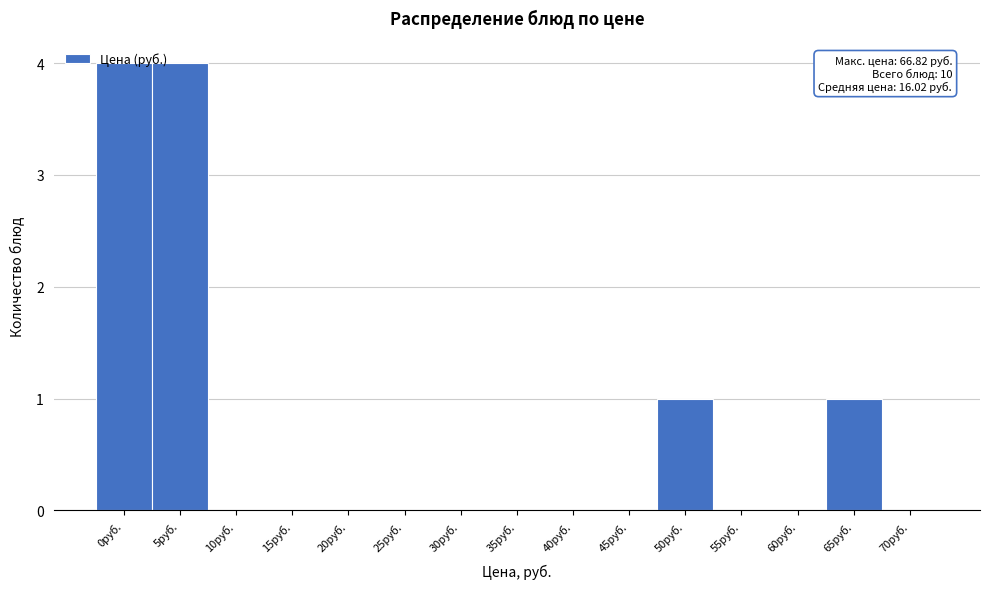

True or false: the data shows 0 at 60руб..

True